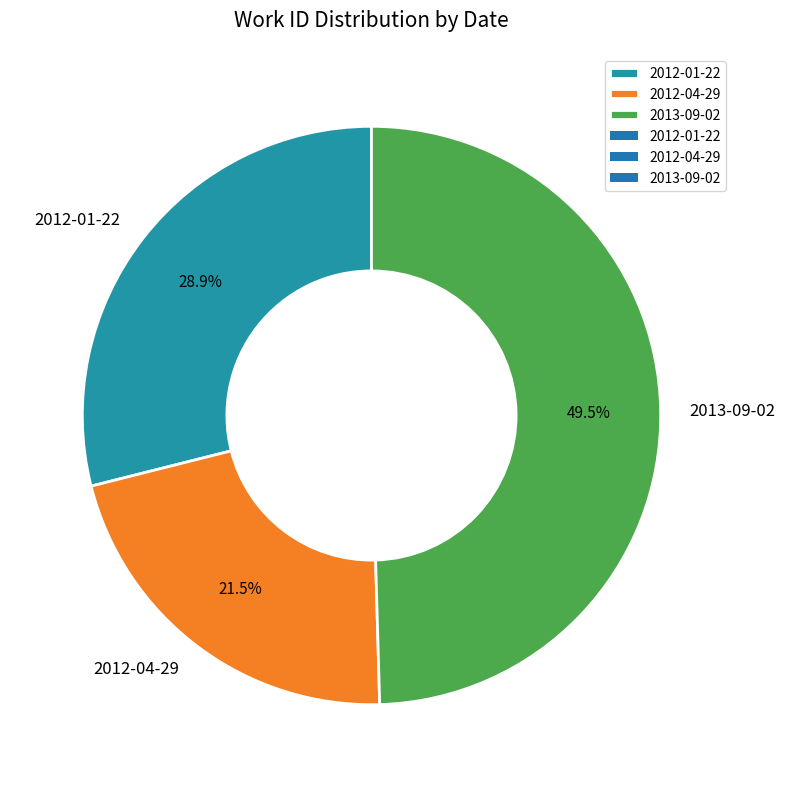

What is the smallest slice in the pie chart?

2012-04-29